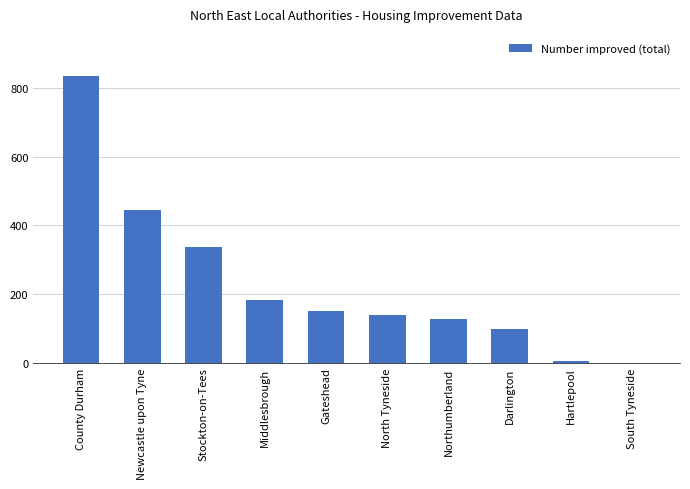

What is the difference between the values at Newcastle upon Tyne and County Durham?

390